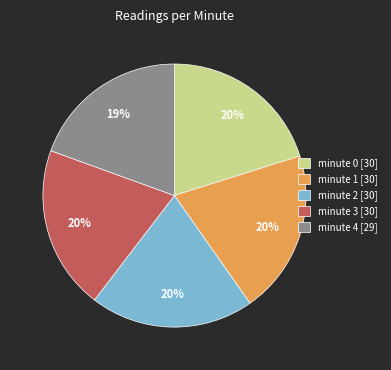

Count the number of slices in the pie.

5